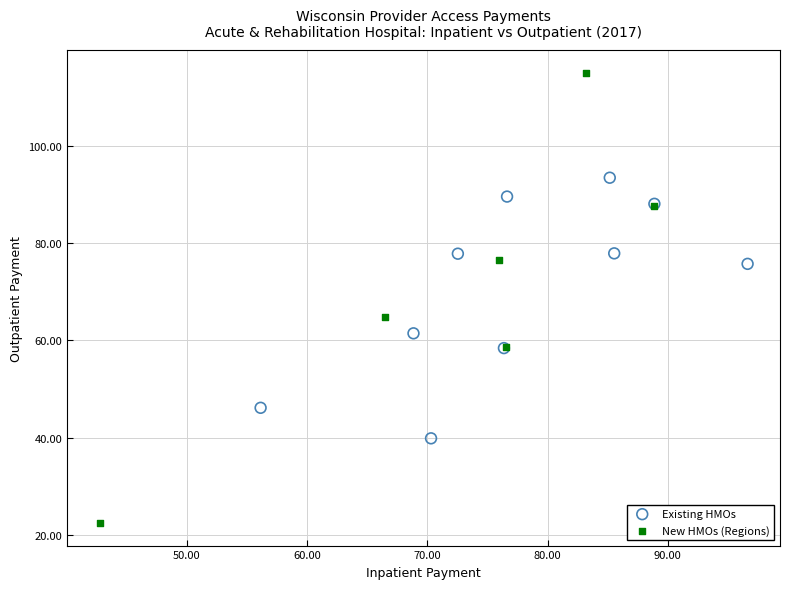

Which series reaches the maximum Y coordinate?

New HMOs (Regions)